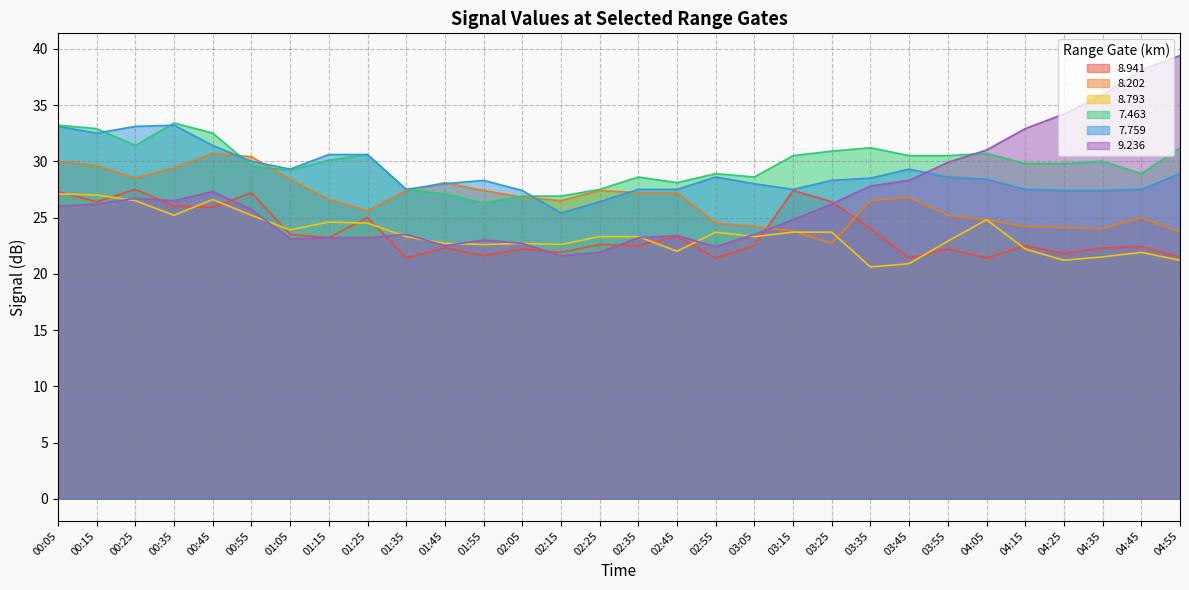

True or false: 7.759 and 8.941 cross at least once.

False